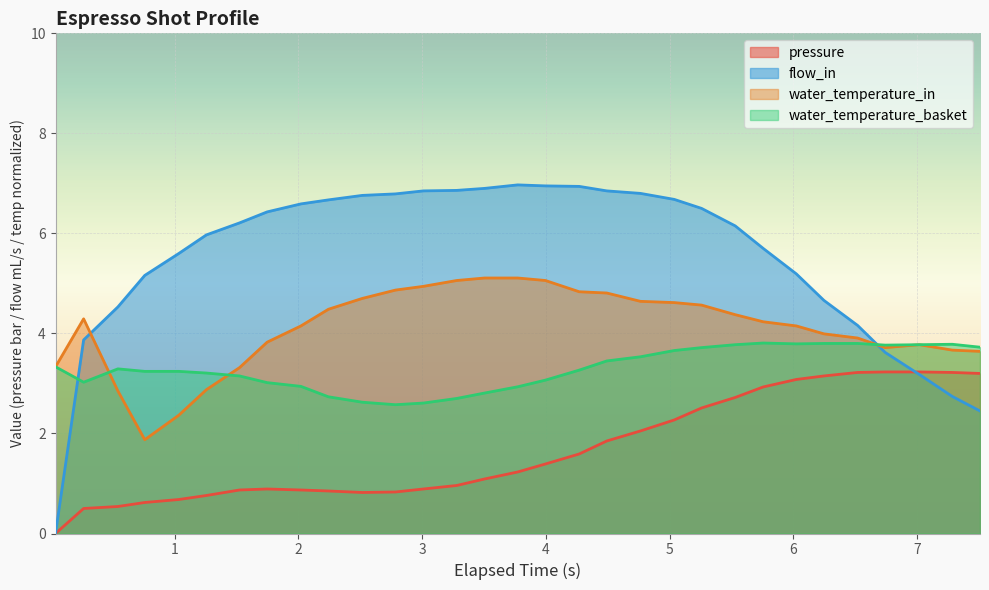

Which series has the largest range (max minus min)?

flow_in